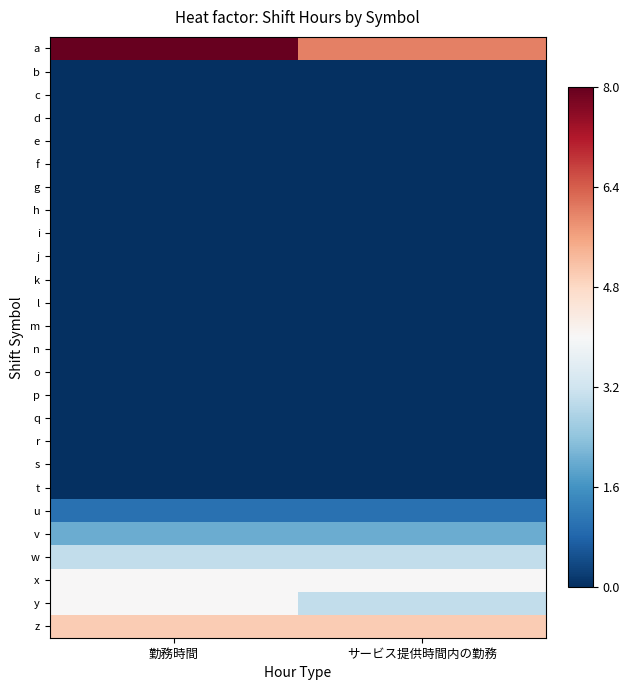

Which series has the largest total across all categories?

a